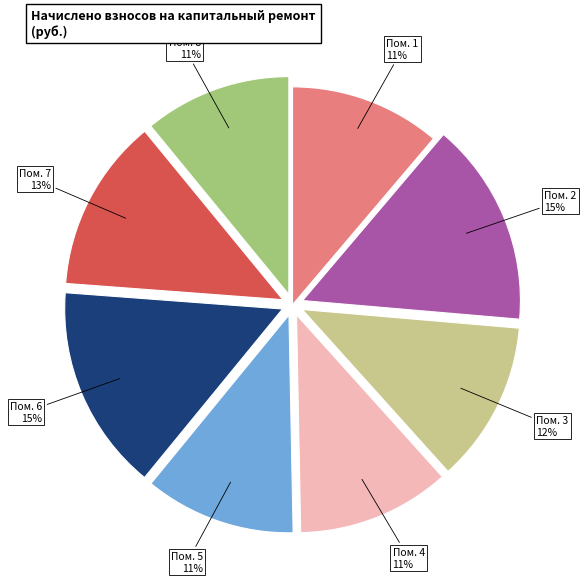

To the nearest percent, what is the difference between the largest and smallest slice percentages?

4%